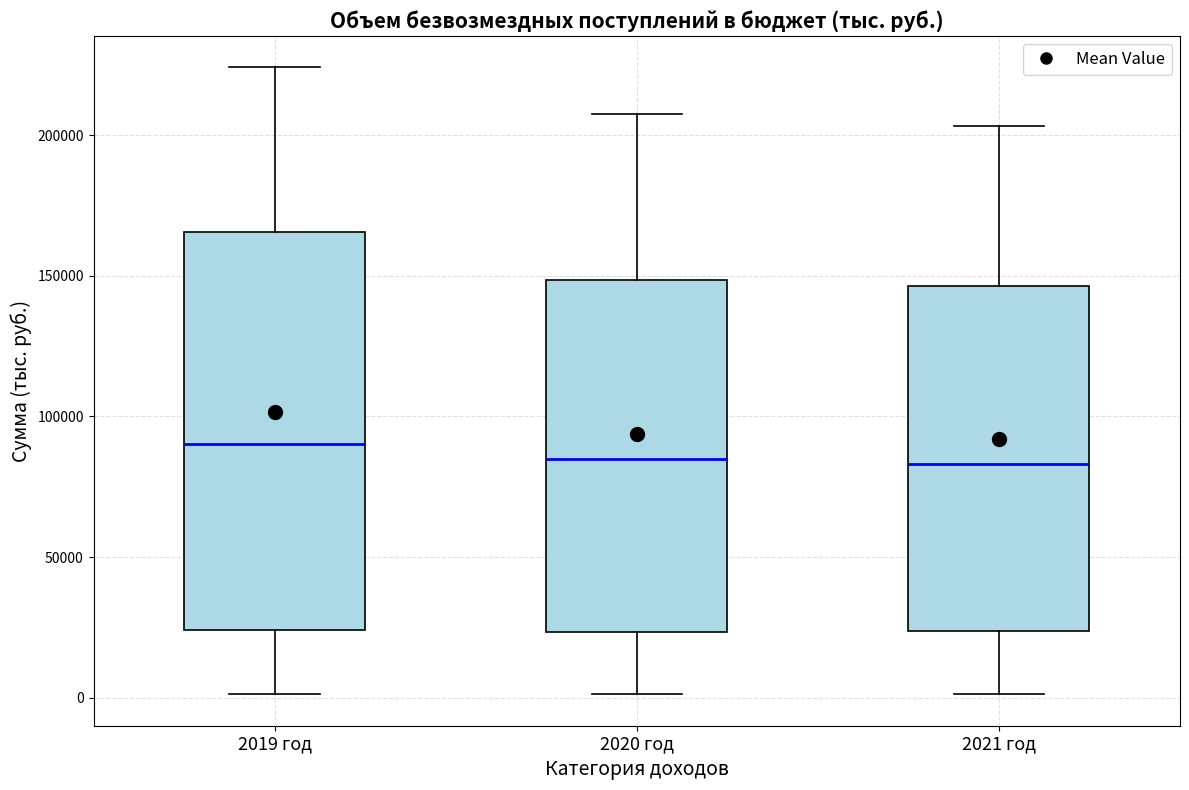

Which box is the tallest, from its lower edge to its upper edge?

2019 год